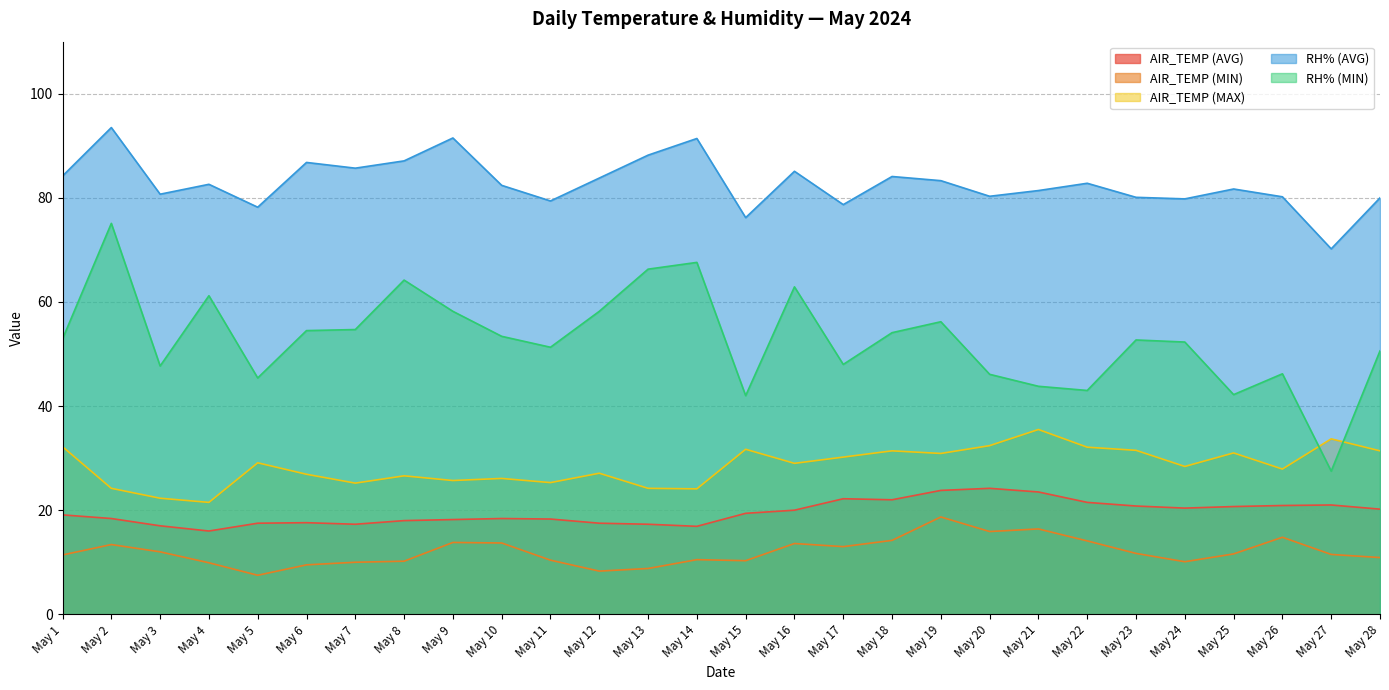

What value does the RH% (MIN) series have at May 25?

42.2